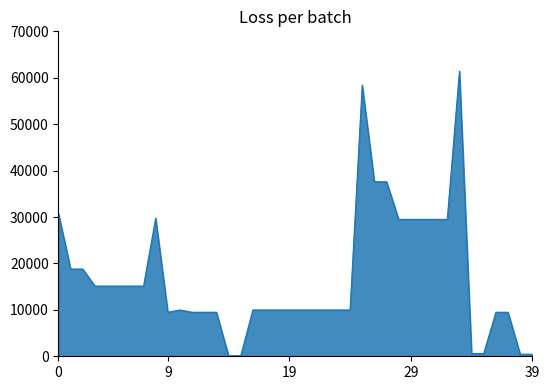

What is the average value?

16877.2